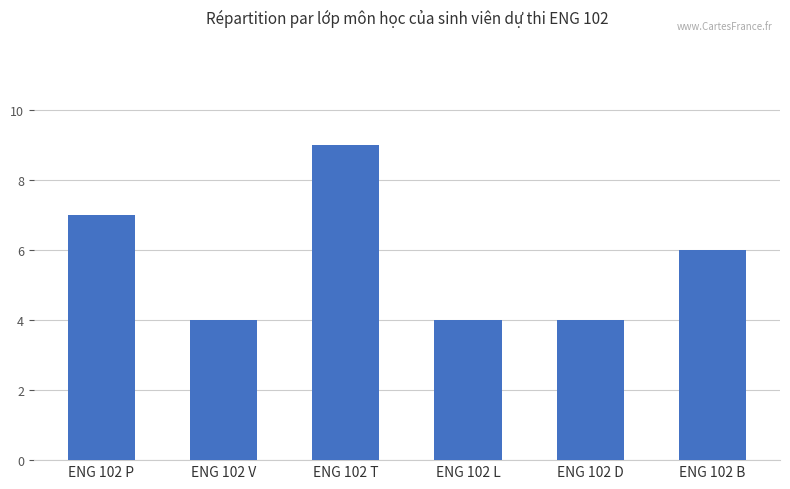

What is the sum of all values?

34